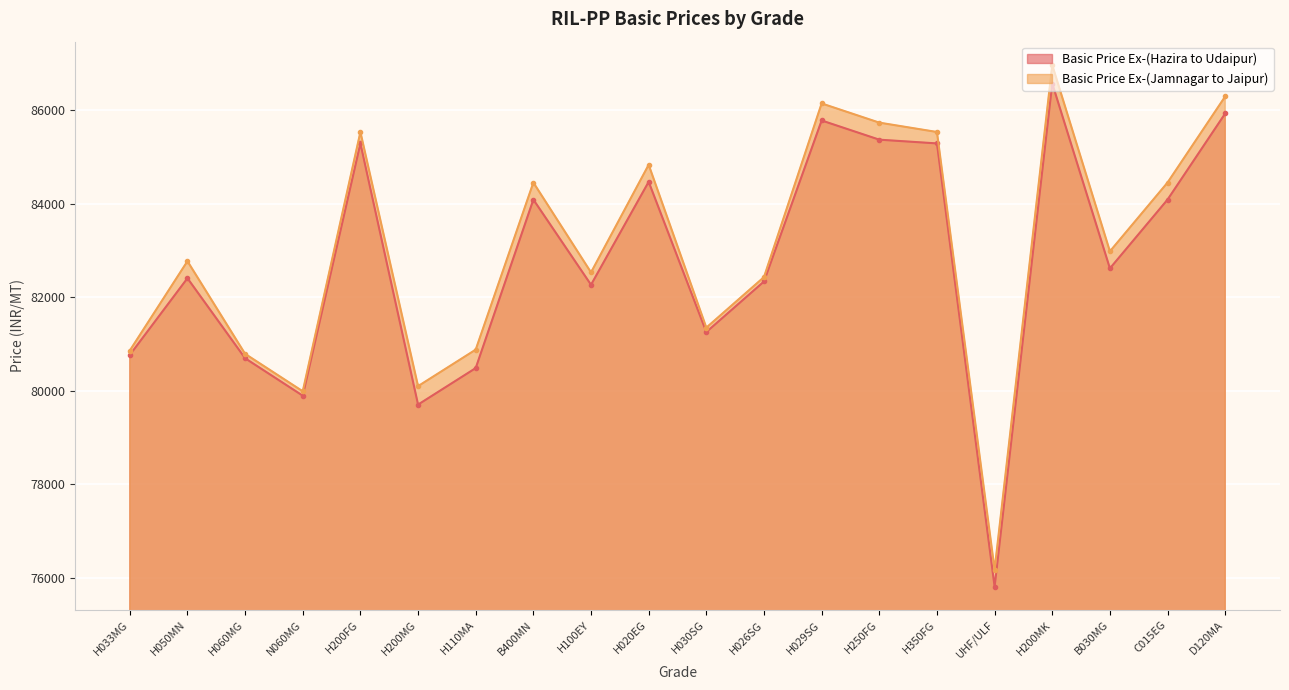

Where does the Basic Price Ex-(Jamnagar to Jaipur) series first go above 82978?

H200FG